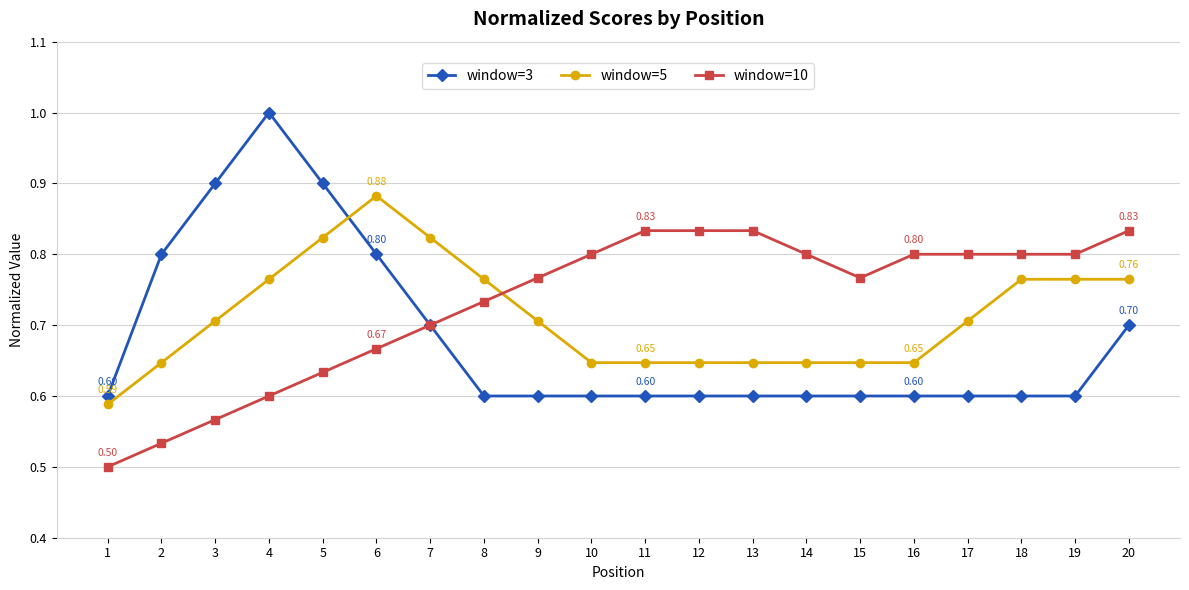

True or false: window=10 and window=5 intersect in this chart.

True